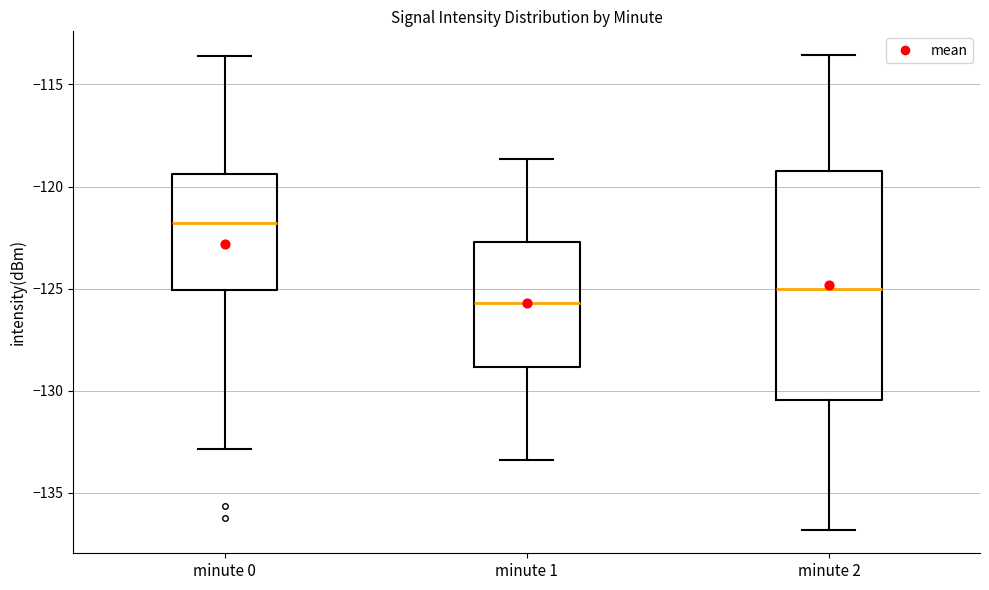

Which box has the lowest median line?

minute 1